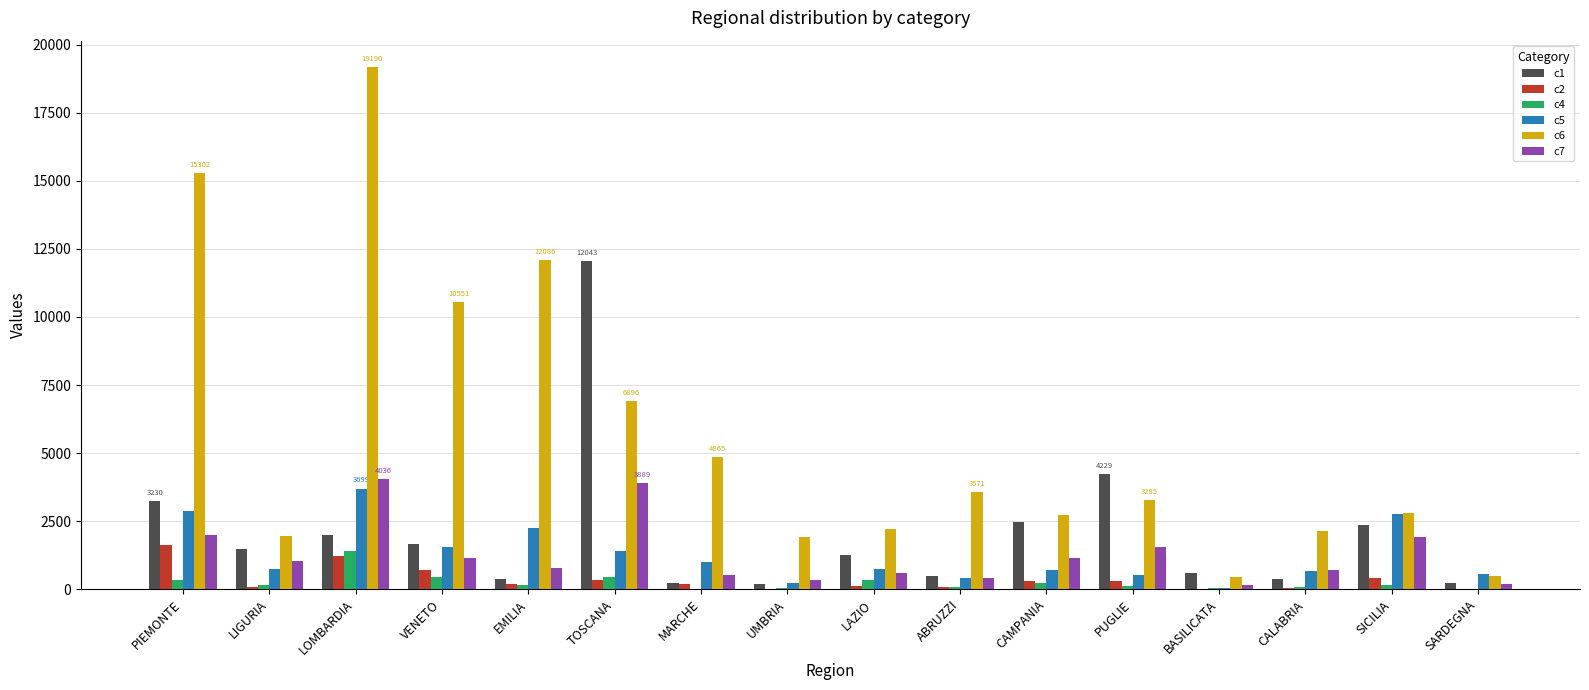

What are all the series names shown in the legend?

c1, c2, c4, c5, c6, c7